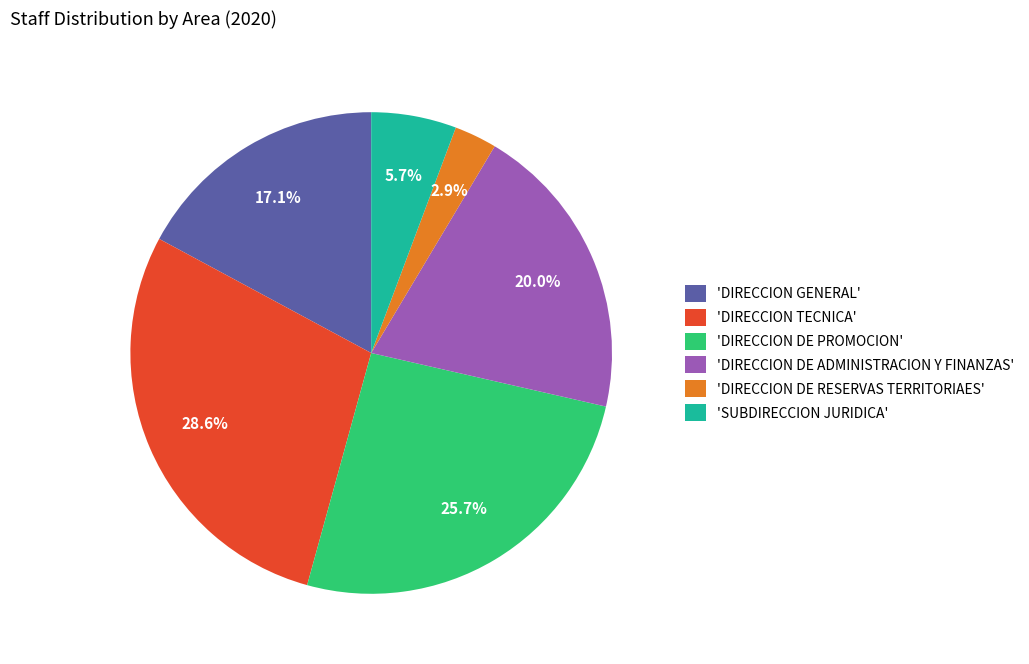

What percentage is NOT represented by 'DIRECCION DE PROMOCION'?

74.3%